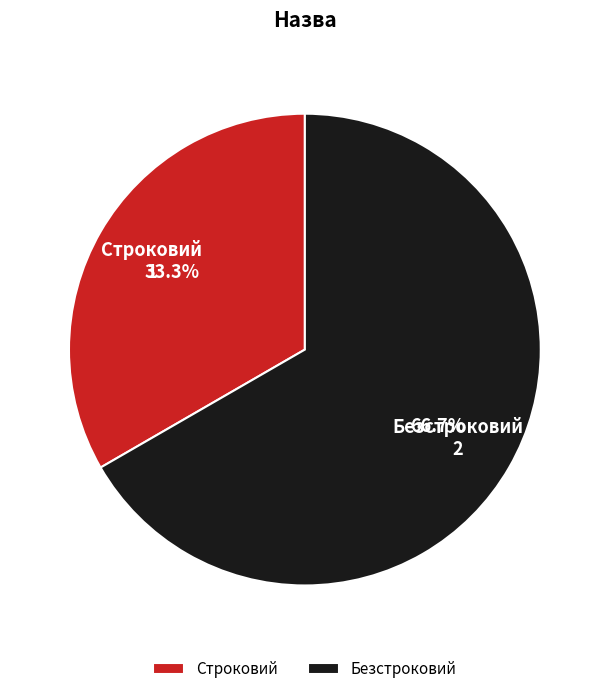

What percentage is the Строковий slice, to the nearest percent?

33%